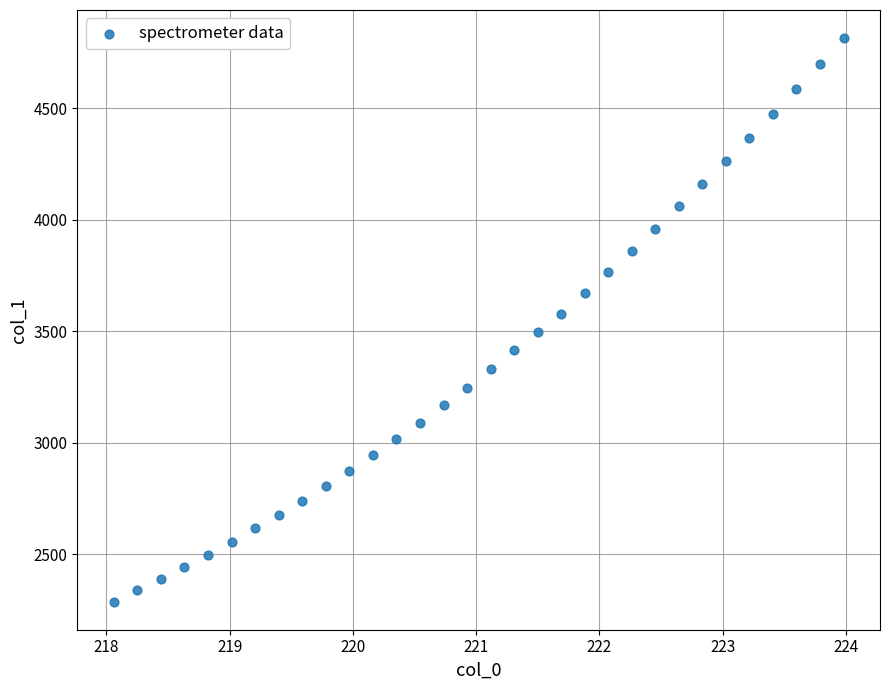

What is the range of X values (max minus min)?

5.9